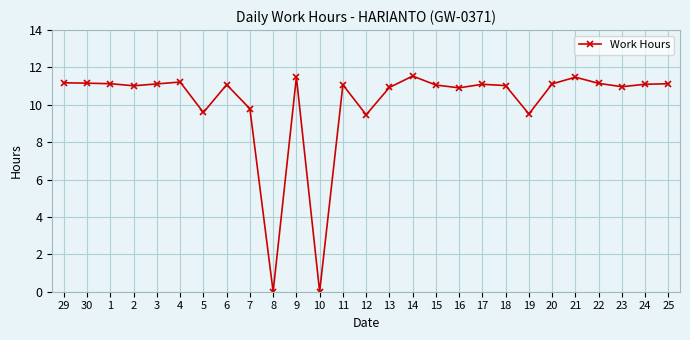

What is the greatest value displayed?

11.5